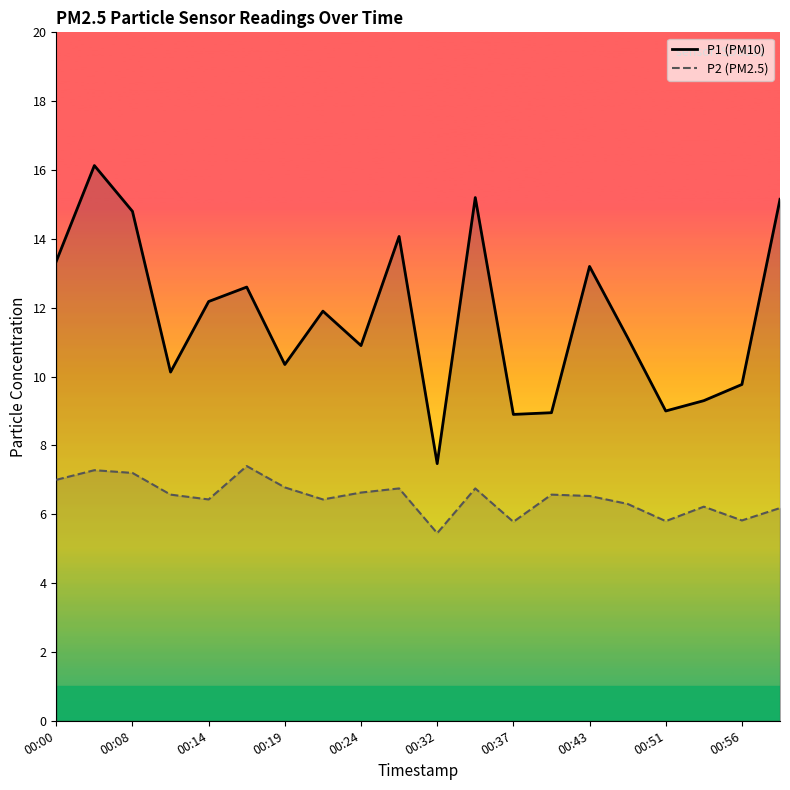

True or false: P1 and P2 cross at least once.

False